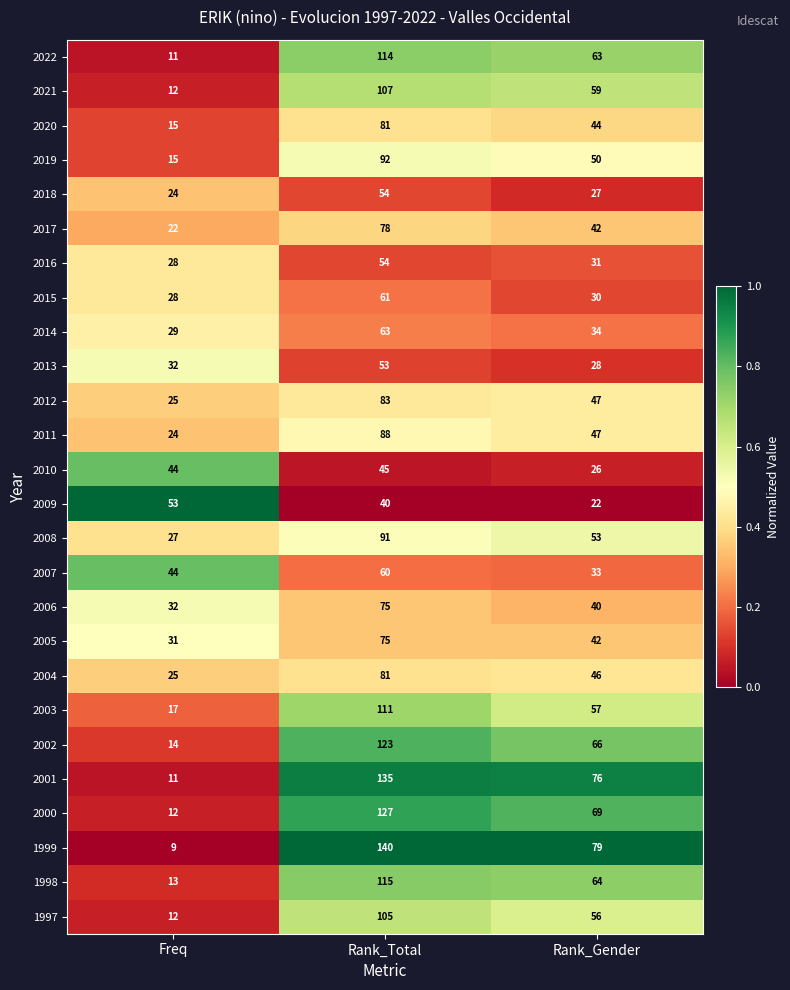

The value of 2017 at Freq is 22. True or false?

True